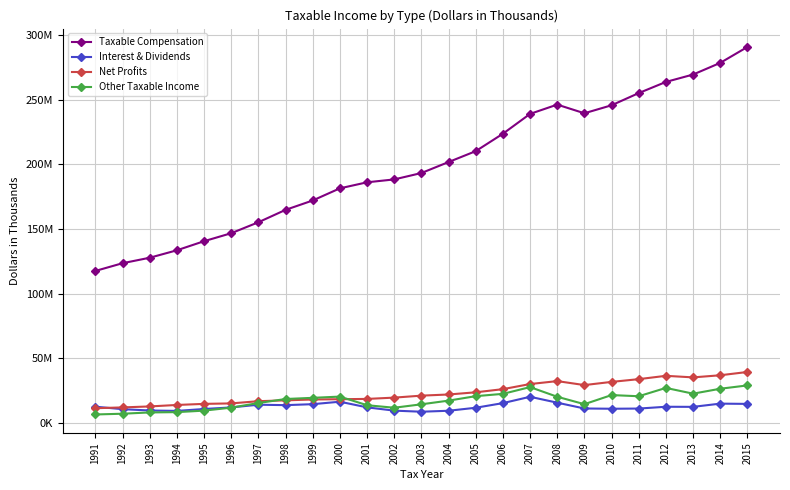

Rank the series at 1997 from highest to lowest value.

Taxable Compensation, Net Profits, Other Taxable Income, Interest & Dividends